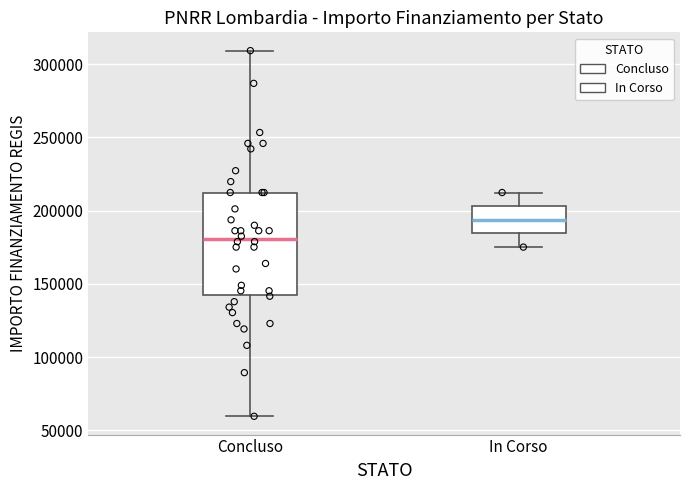

Which box has the lowest median line?

Concluso